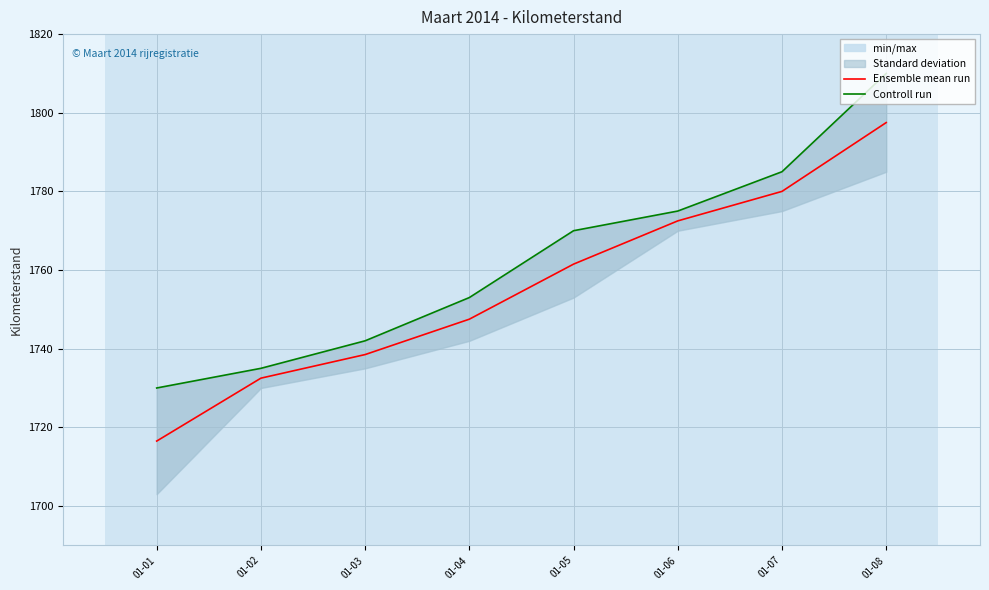

True or false: Ensemble mean run and Controll run cross at least once.

False